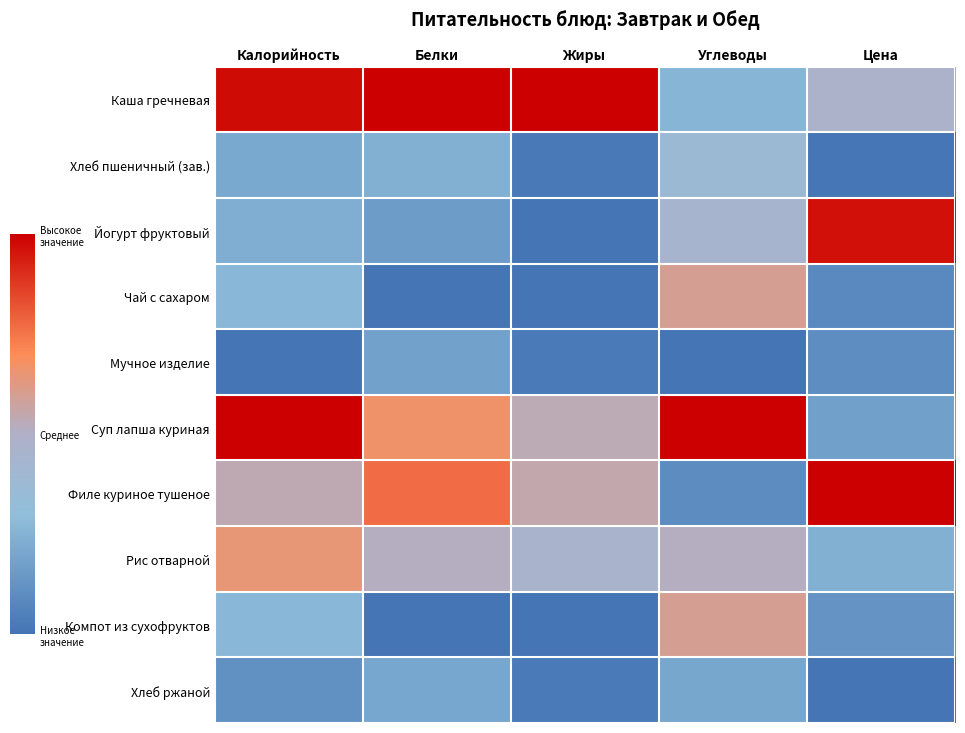

How many distinct data groups are displayed?

10